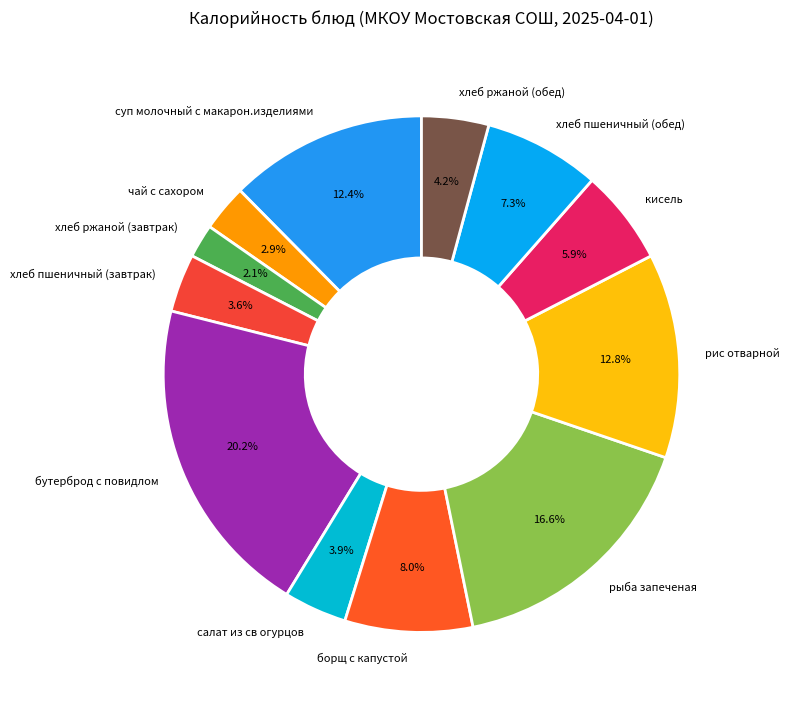

To the nearest percent, what percentage of the pie is хлеб пшеничный (завтрак)?

4%